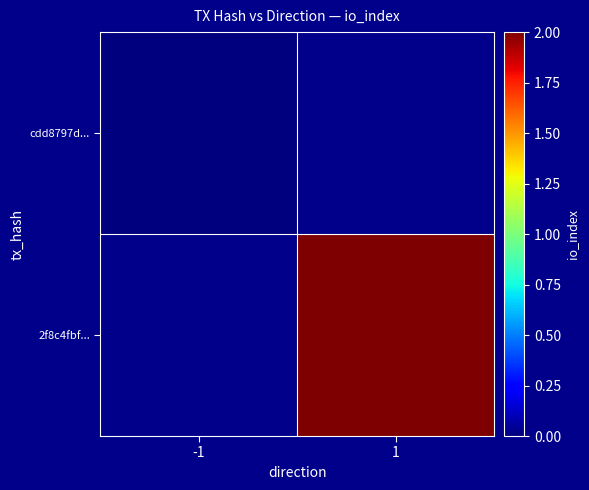

The value of 2f8c4fbf... at 1 is 2.0. True or false?

True